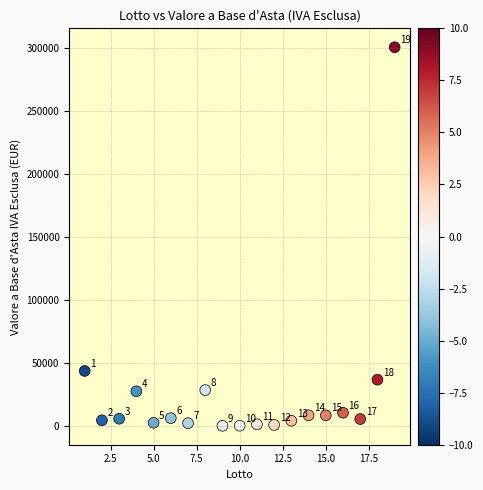

What Y value in the scatter plot is closest to 150554?

43873.4